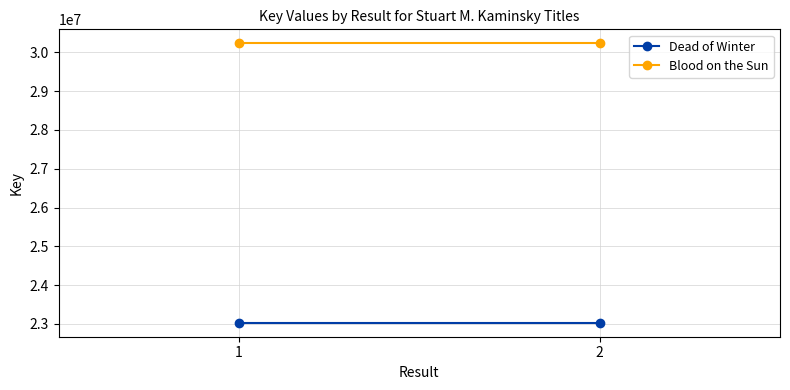

How many distinct data groups are displayed?

2